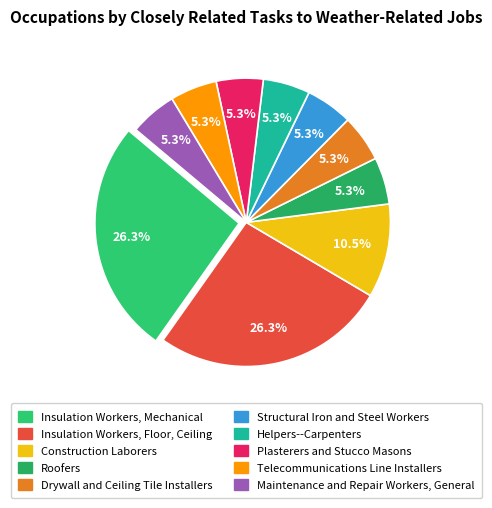

To the nearest percent, what is the difference between the largest and smallest slice percentages?

21%